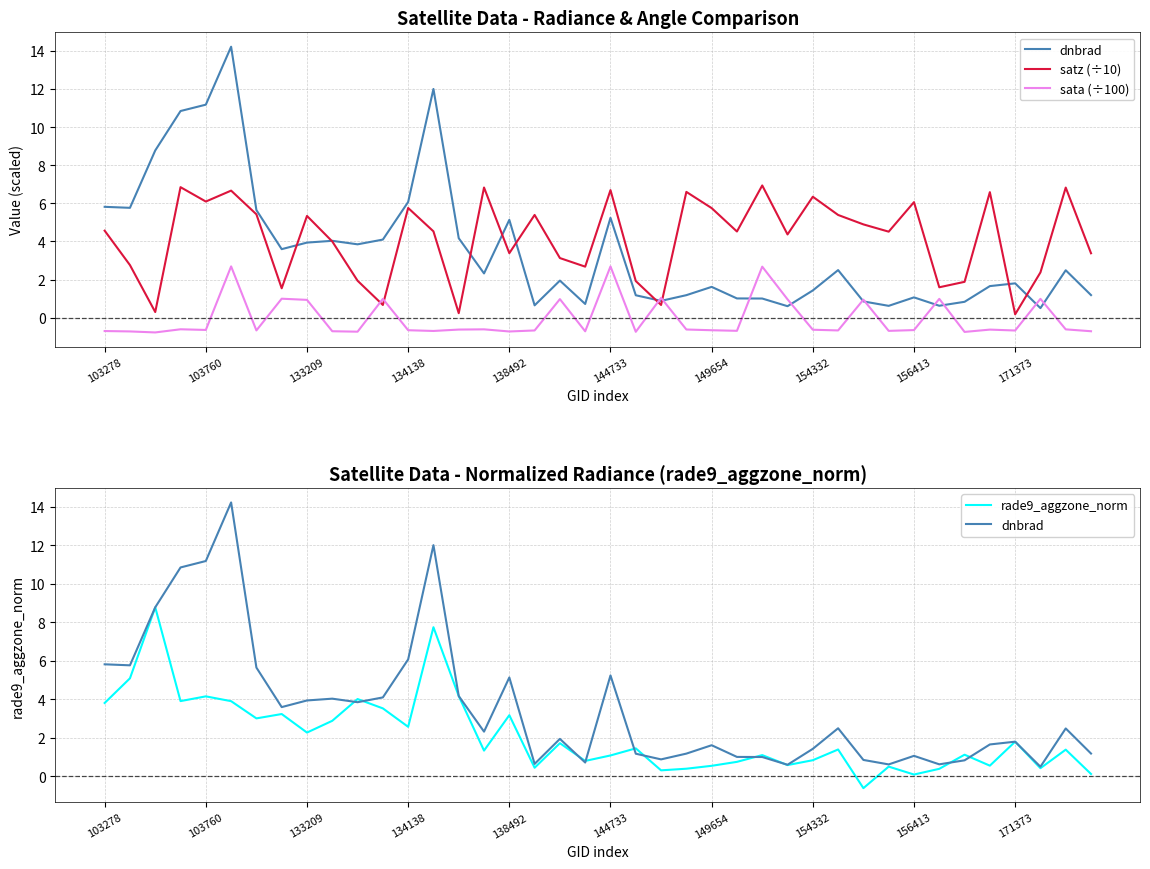

What is the average value of the satz (÷10) series?

4.1